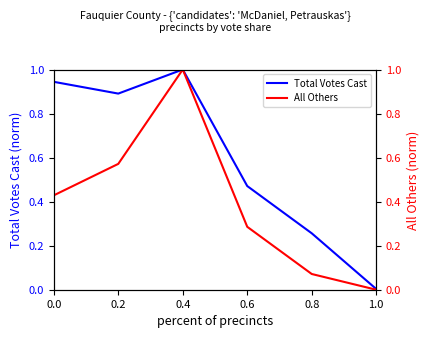

Is the value of All Others at 0.4 greater than the value of Total Votes Cast at 0.8?

Yes